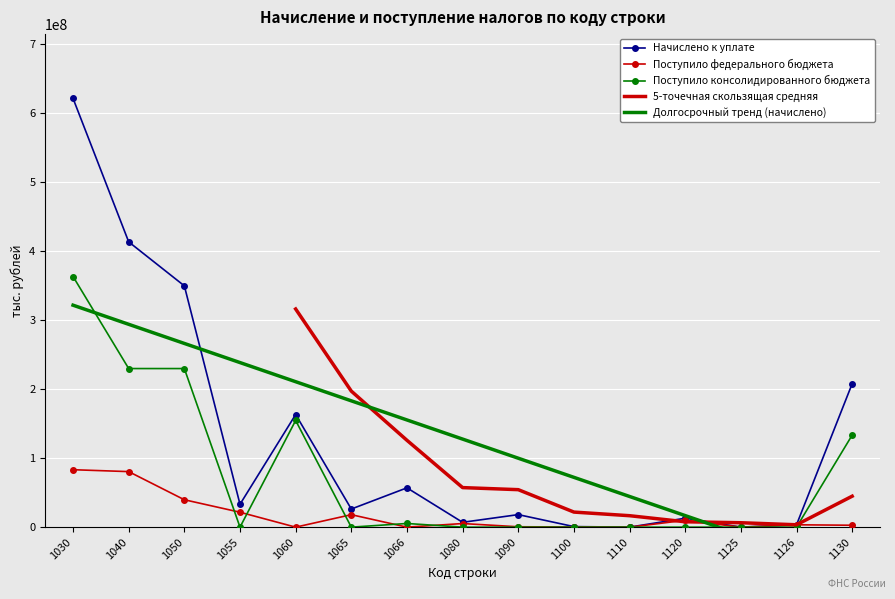

What is the approximate value of Поступило федерального бюджета at 1130, to the nearest 50?

2758400